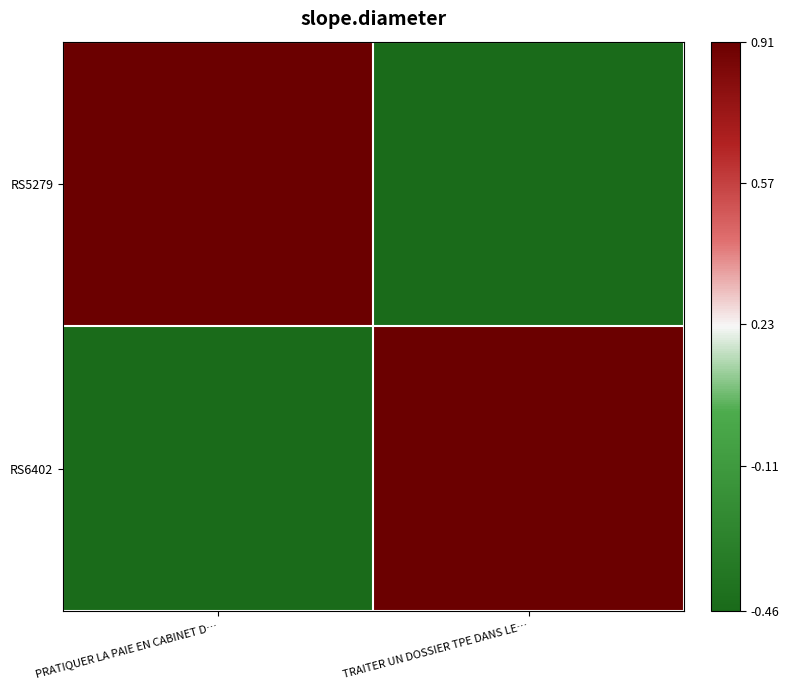

Reading left to right, extract all data points from this chart.

RS5279: PRATIQUER LA PAIE EN CABINET D…=0.9	TRAITER UN DOSSIER TPE DANS LE…=-0.5
RS6402: PRATIQUER LA PAIE EN CABINET D…=-0.5	TRAITER UN DOSSIER TPE DANS LE…=0.9